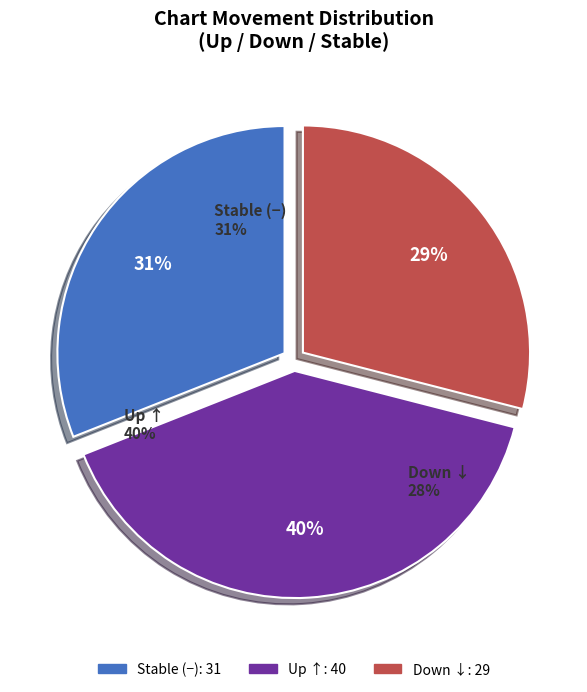

How many segments does this pie chart have?

3